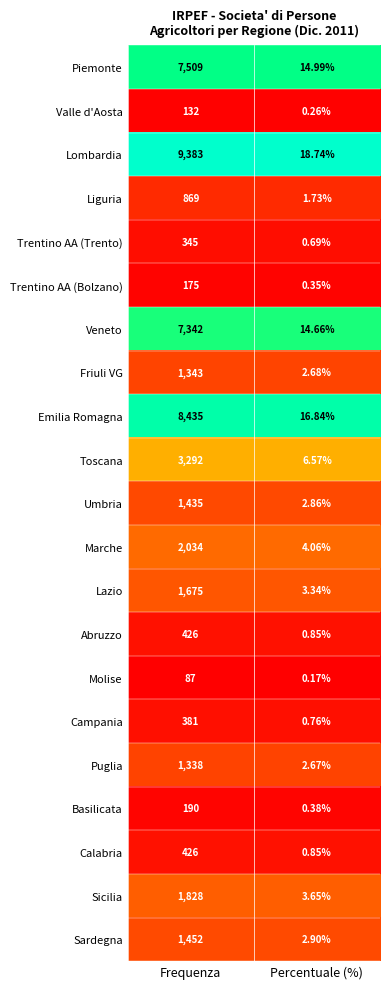

Which label corresponds to the largest value in the chart?

Frequenza